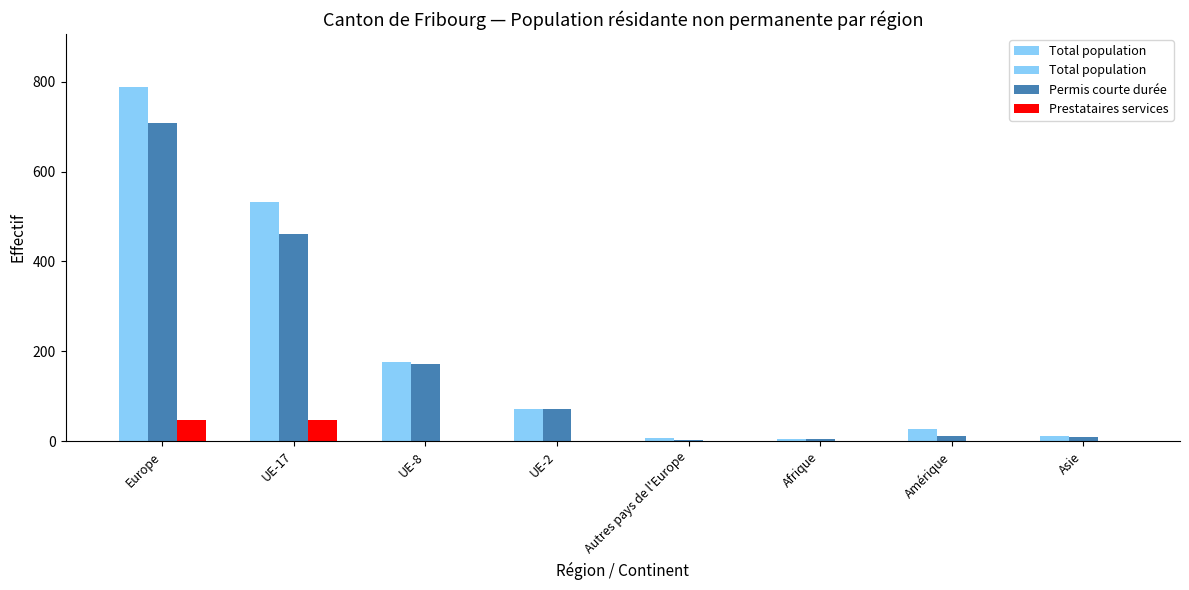

Which series has the largest total across all categories?

Total population